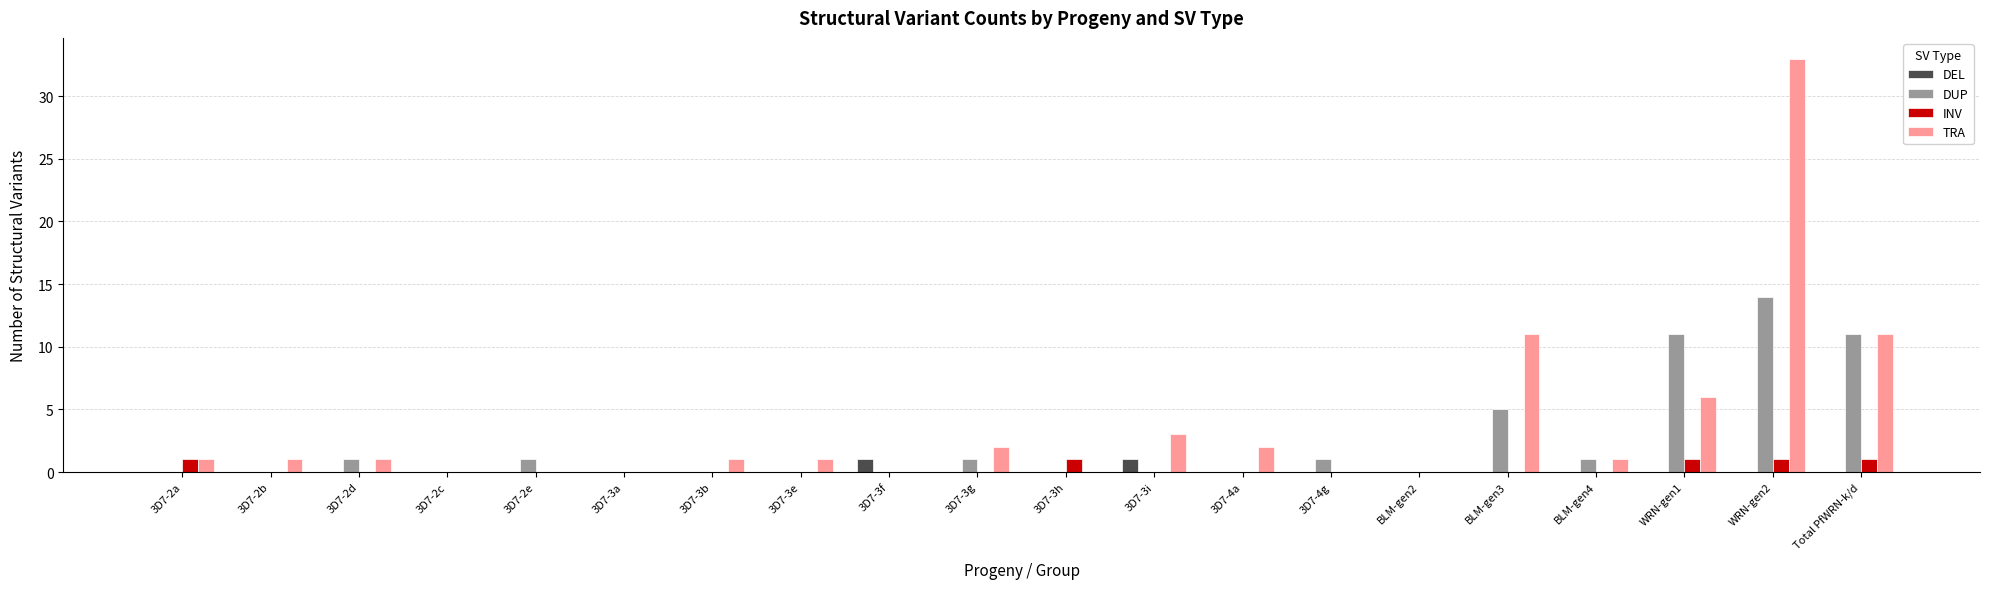

At which category is the sum across all series the highest?

WRN-gen2